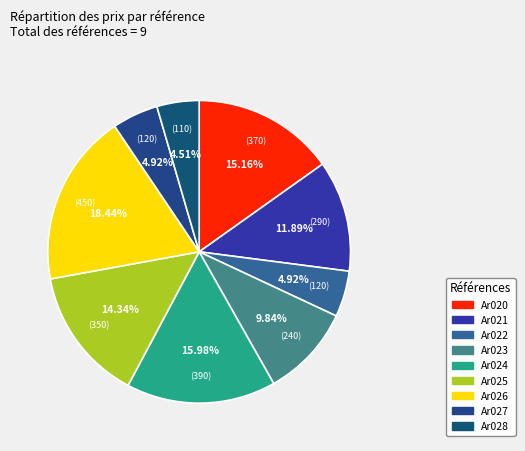

The Ar028 slice represents 5% of the pie. True or false?

True